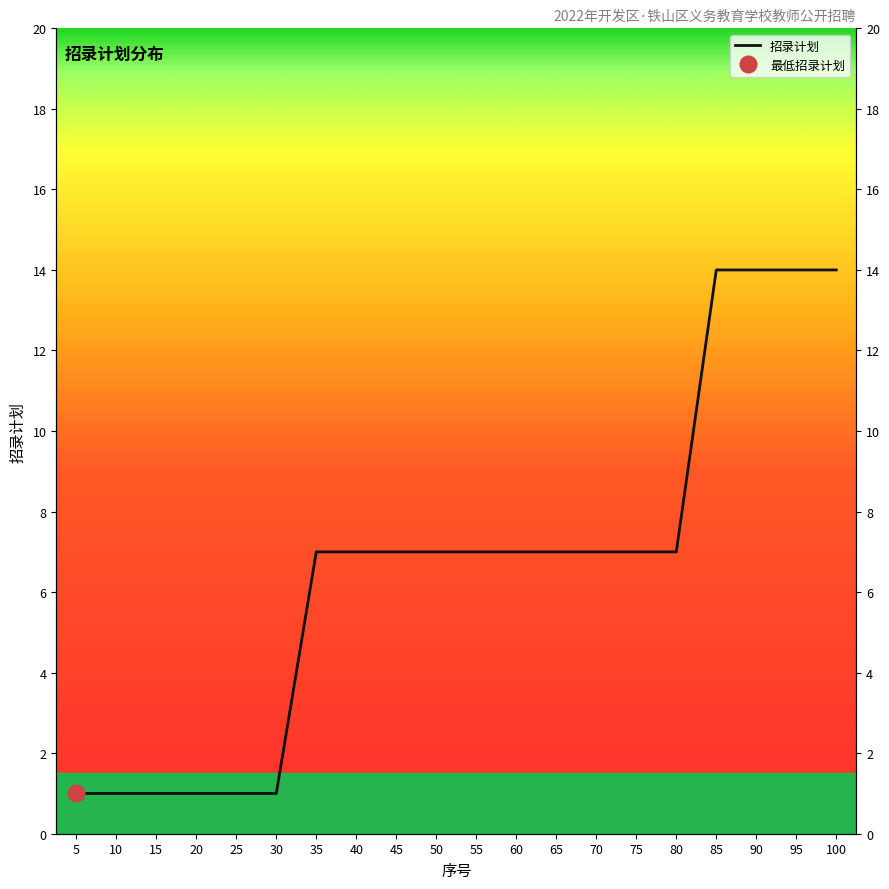

True or false: the data has more than 1 interior local peaks.

False